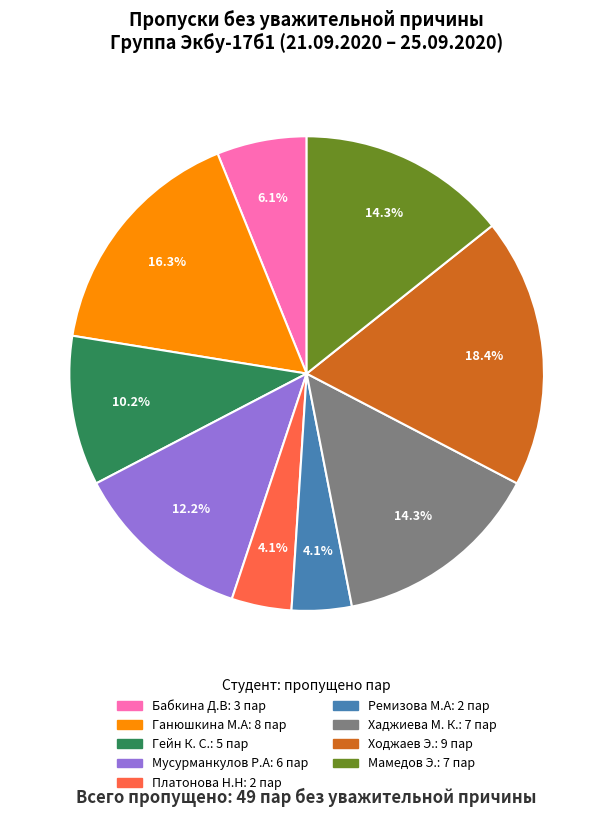

Is there any slice that represents more than half of the pie?

No